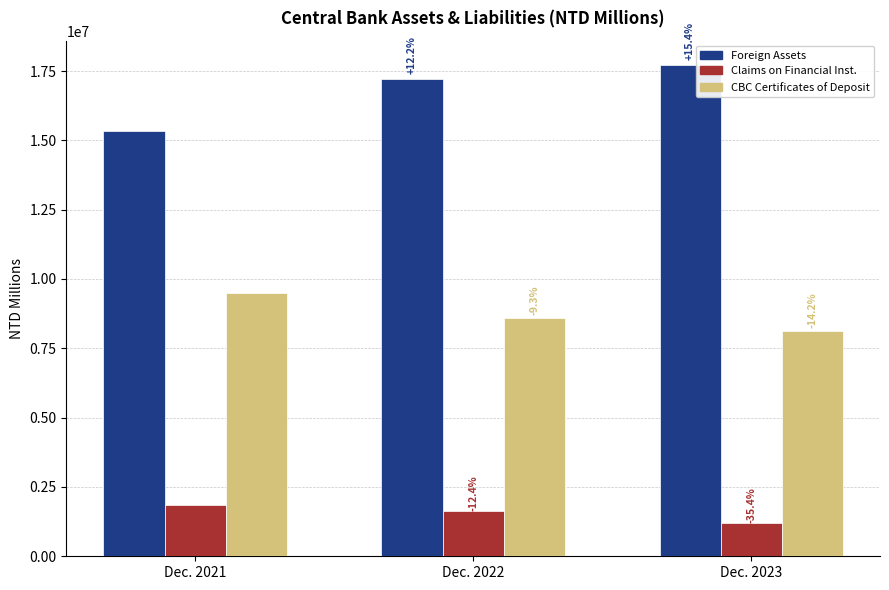

Is it true that CBC Certificates of Deposit equals 9482650 at Dec. 2021?

True